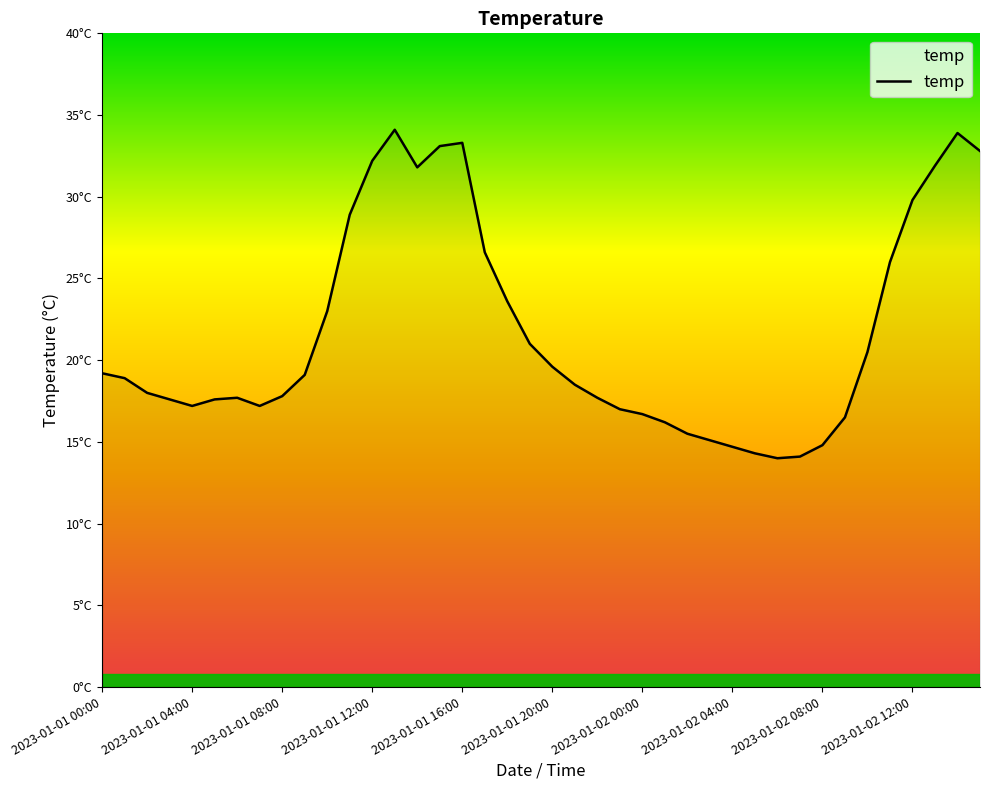

How many points are higher than both their immediate neighbors (excluding endpoints)?

4